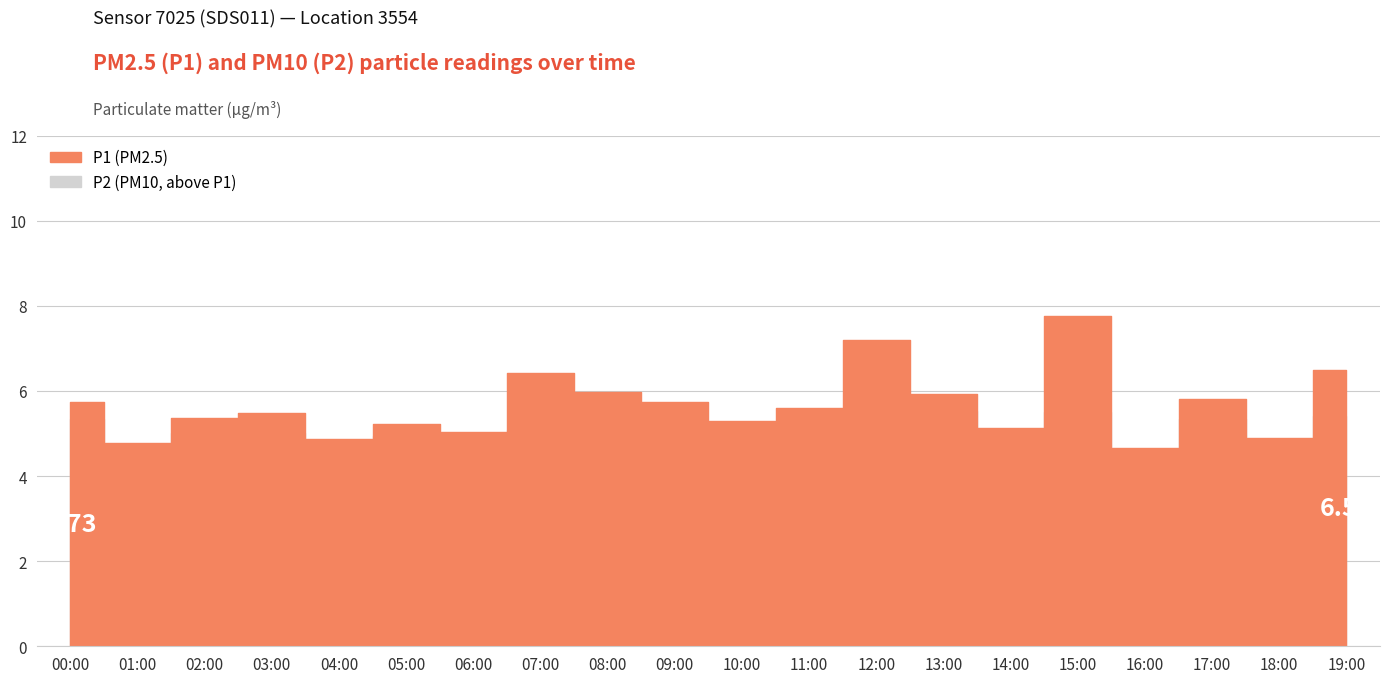

True or false: P1 and P2 cross at least once.

False